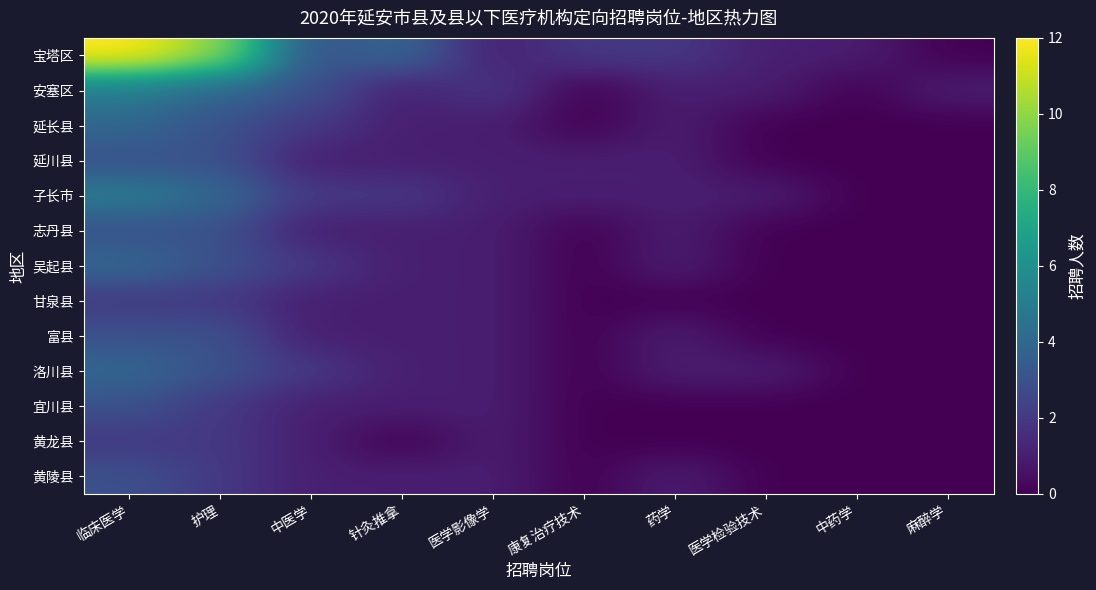

How many data points in 延长县 are less than 1?

4